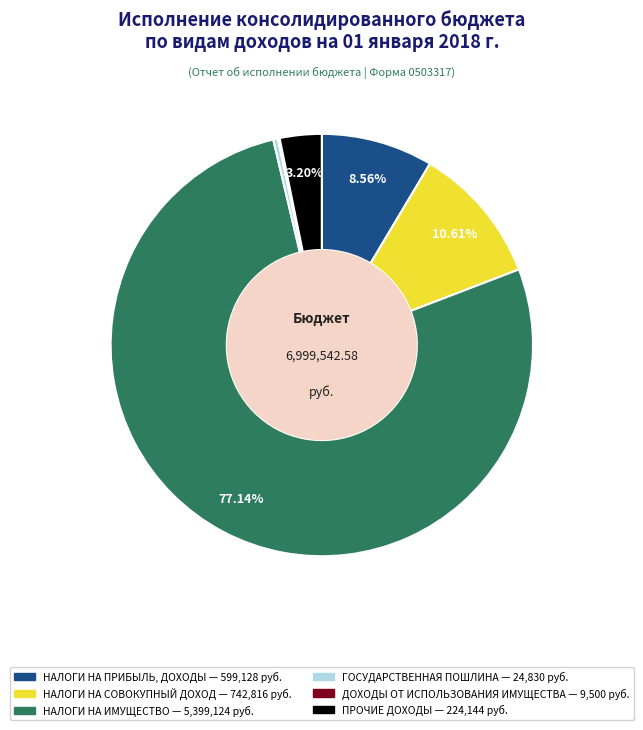

Does any single category account for the majority?

Yes